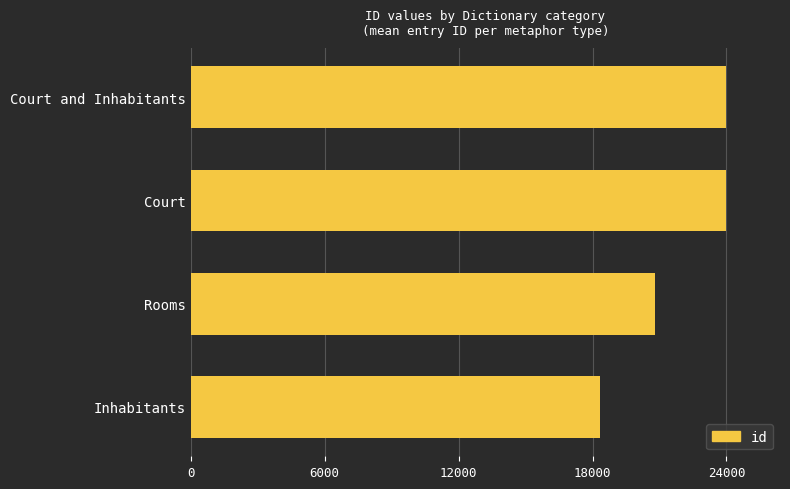

How many bars are there in total?

4